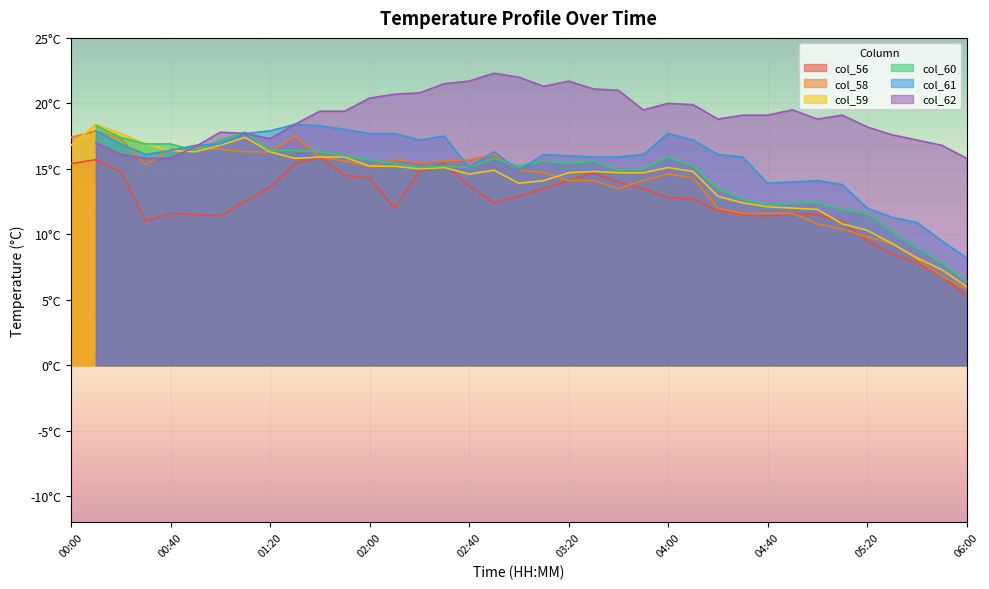

Rank the categories by col_56 value from lowest to highest.

06:00, 05:50, 05:40, 05:30, 05:20, 00:30, 05:10, 01:00, 04:40, 00:50, 04:30, 05:00, 00:40, 04:50, 04:20, 02:10, 02:50, 01:10, 04:10, 04:00, 03:00, 03:10, 03:50, 01:20, 02:40, 03:40, 03:20, 02:00, 01:50, 03:30, 00:20, 02:20, 00:00, 01:30, 02:30, 00:10, 01:40